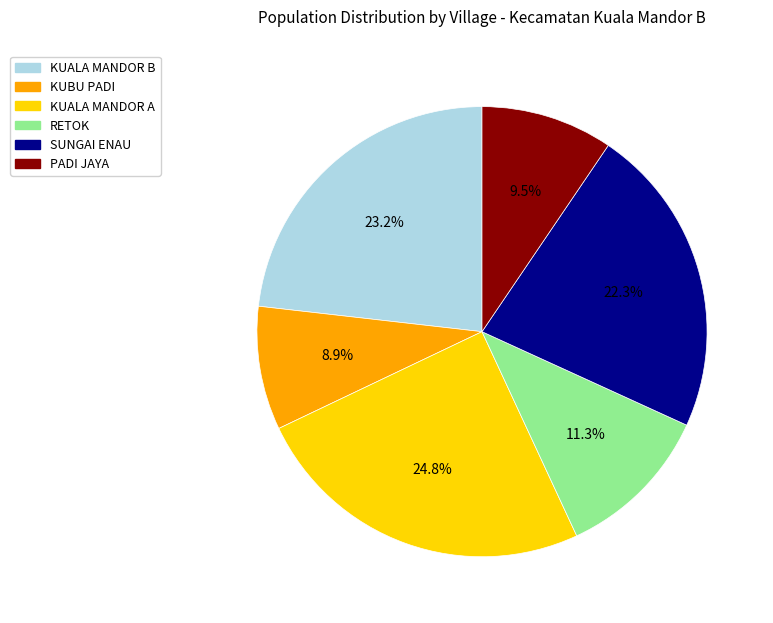

To the nearest percent, what portion does KUBU PADI represent?

9%